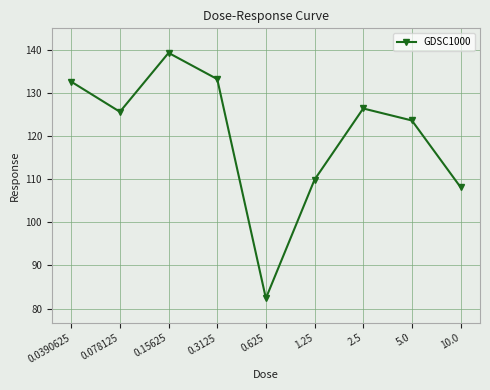

How many values exceed 125?

5